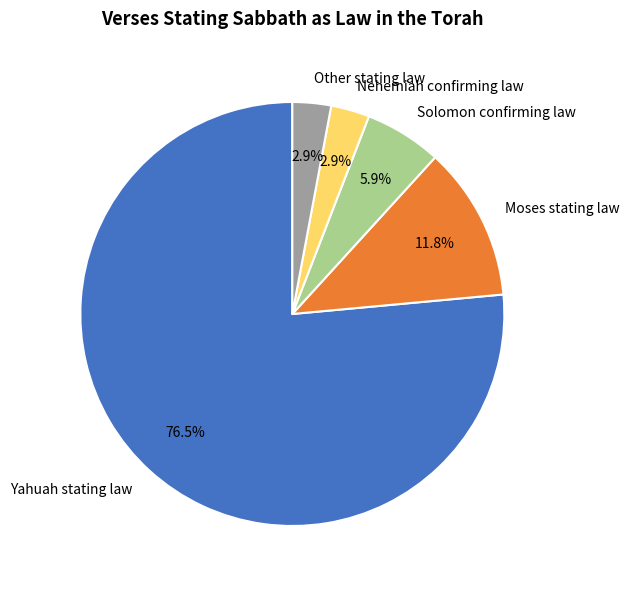

What percentage is NOT represented by Nehemiah confirming law?

97.1%